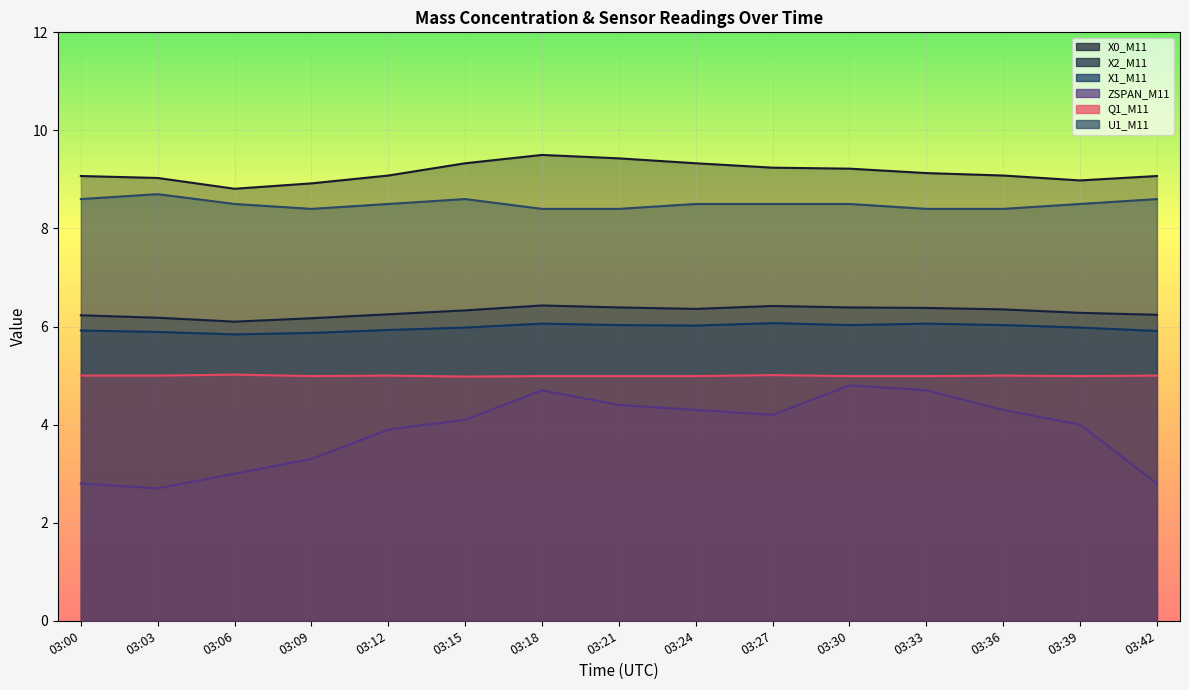

The Q1_M11 series shows 5.0 at 03:06. True or false?

True